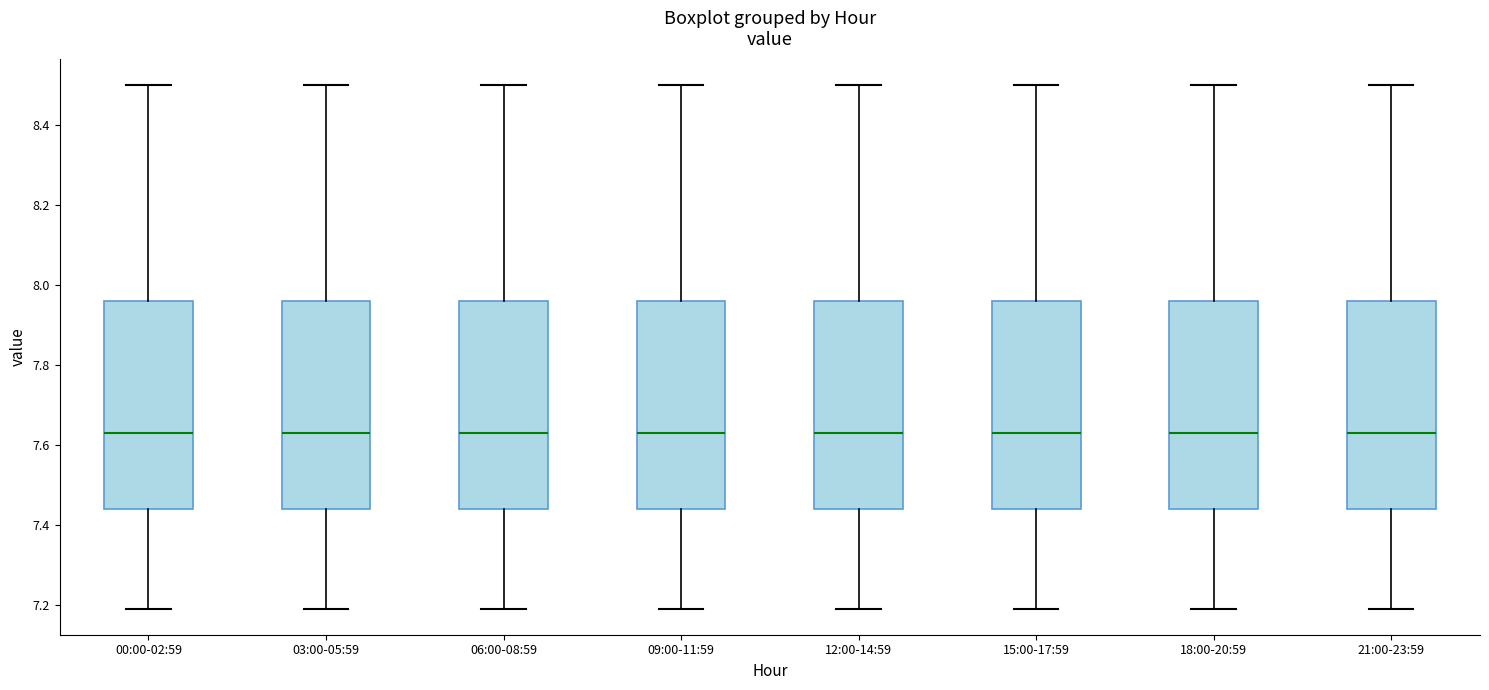

Reading left to right, transcribe this box plot: for each box, give where its median line is, the range the box spans, and where its two whiskers end, as read against the y-axis. The values are not printed on the chart, so give them approximately, as read against the axis.

00:00-02:59: median 7.64, box 7.44 to 7.96, whiskers 7.20 to 8.50
03:00-05:59: median 7.64, box 7.44 to 7.96, whiskers 7.20 to 8.50
06:00-08:59: median 7.64, box 7.44 to 7.96, whiskers 7.20 to 8.50
09:00-11:59: median 7.64, box 7.44 to 7.96, whiskers 7.20 to 8.50
12:00-14:59: median 7.64, box 7.44 to 7.96, whiskers 7.20 to 8.50
15:00-17:59: median 7.64, box 7.44 to 7.96, whiskers 7.20 to 8.50
18:00-20:59: median 7.64, box 7.44 to 7.96, whiskers 7.20 to 8.50
21:00-23:59: median 7.64, box 7.44 to 7.96, whiskers 7.20 to 8.50